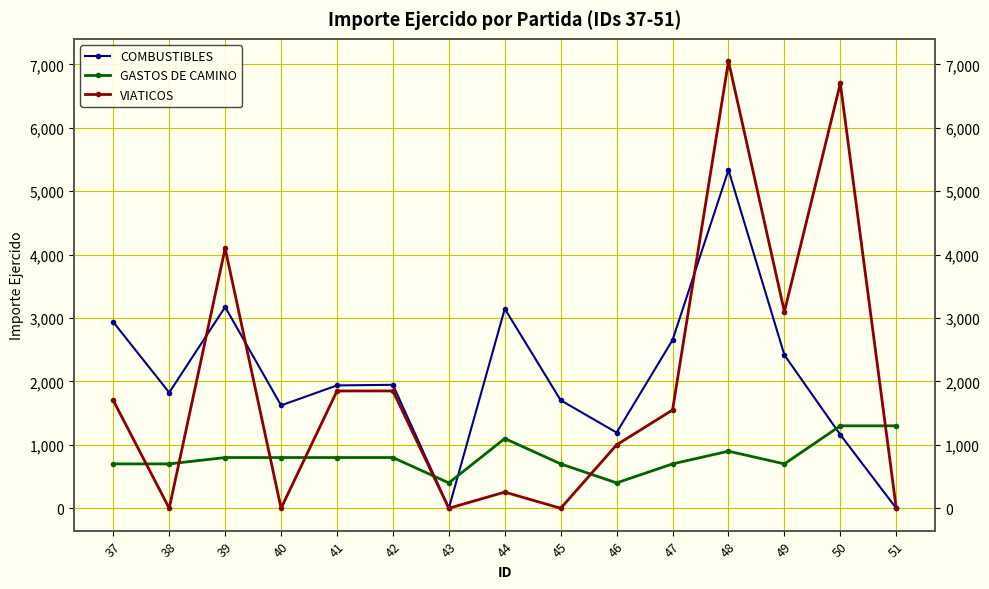

At which label does VIATICOS reach its peak?

48